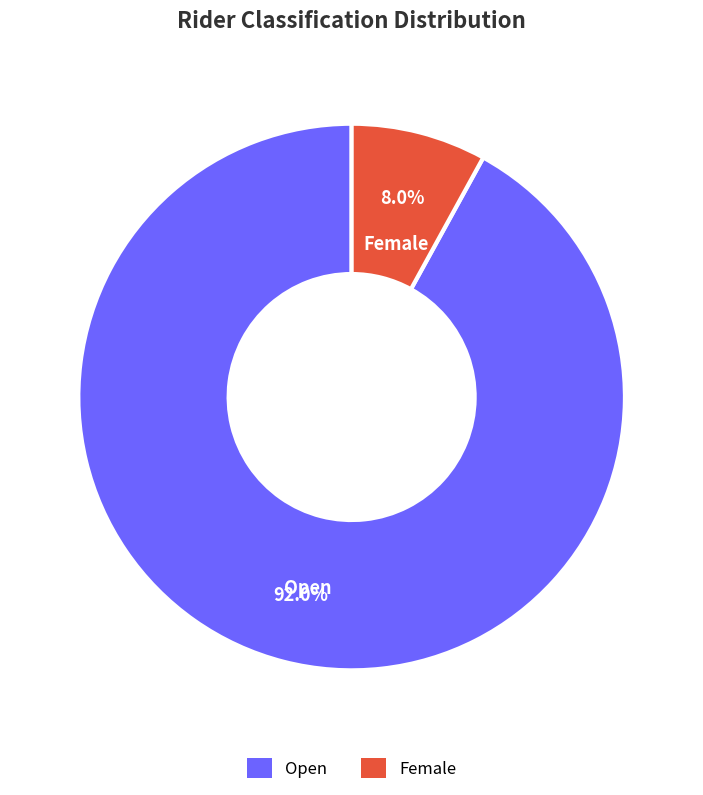

To the nearest percent, what portion does Female represent?

8%